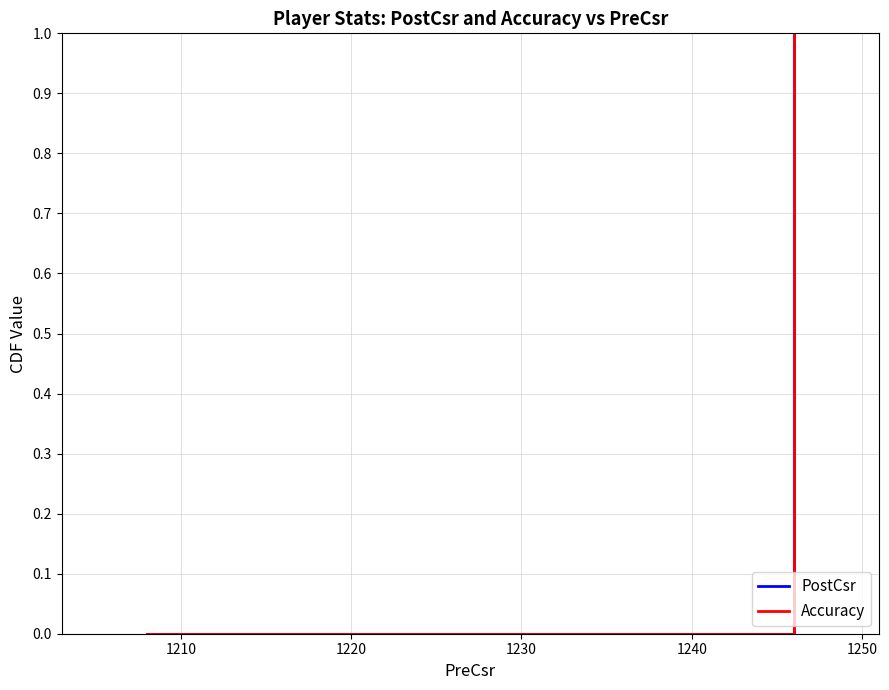

What is the difference between the maximum and minimum values in the Accuracy series?

1.0